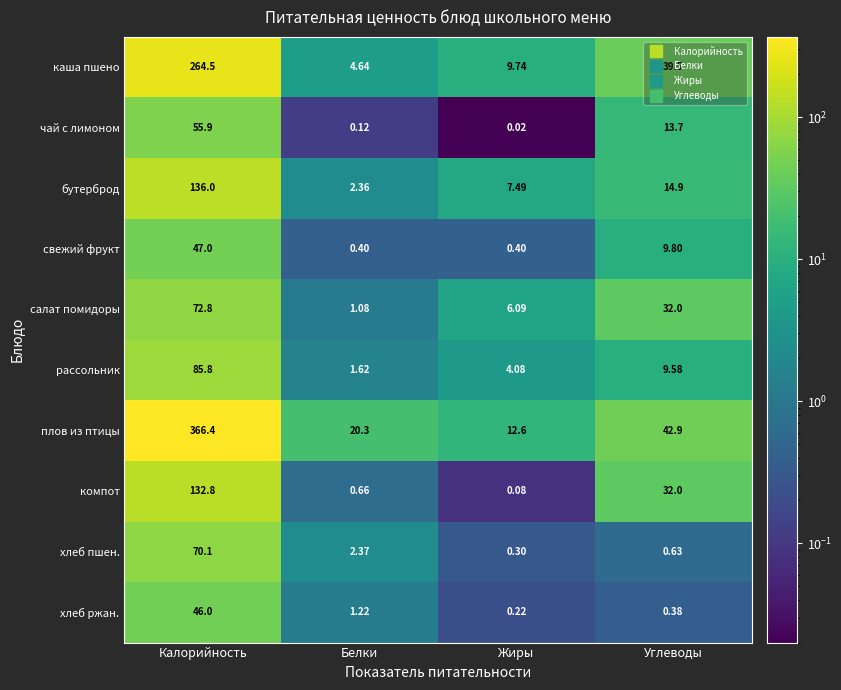

Where does the салат помидоры series first go above 32?

Калорийность